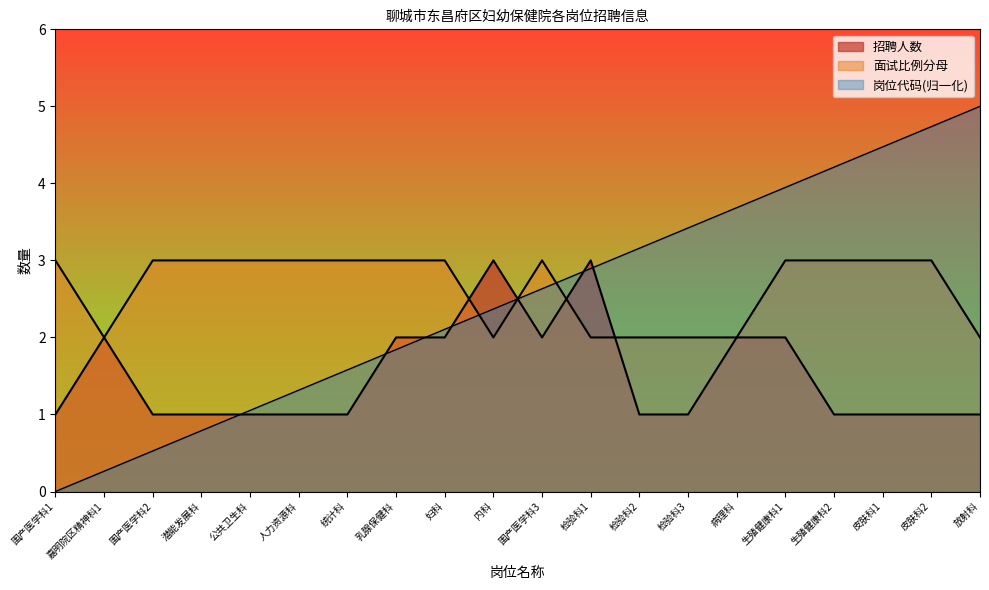

At 嘉明院区精神科1, list the series in order from largest to smallest.

招聘人数, 面试比例分母, 岗位代码